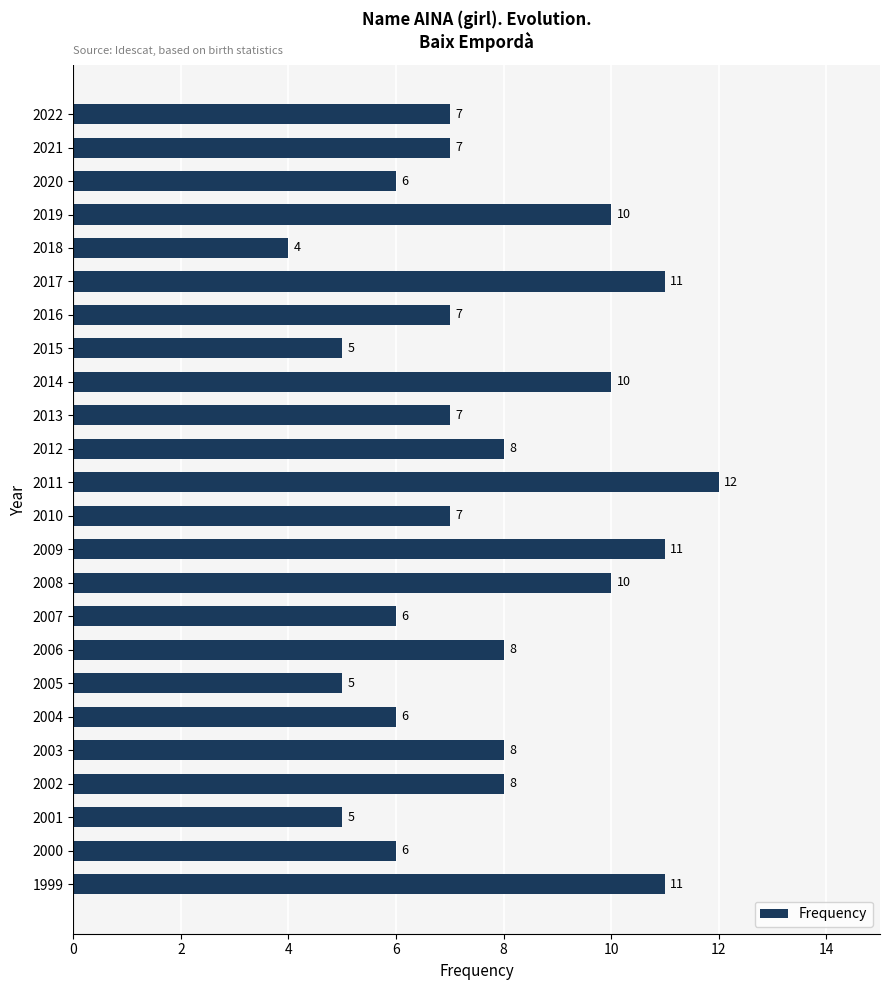

How many values are between 6 and 10?

16